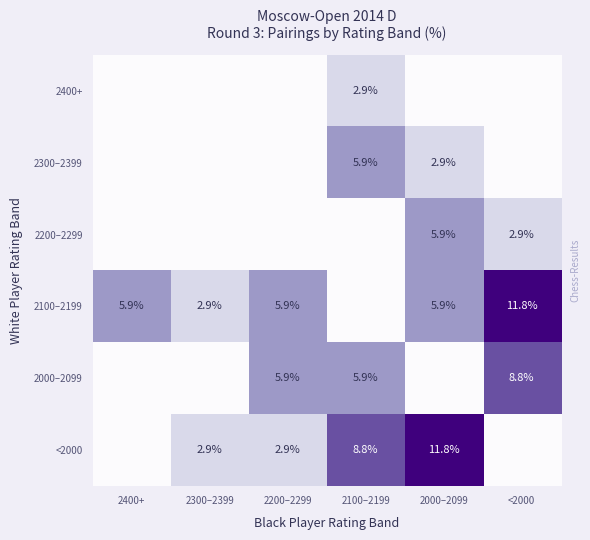

The value of 2100–2199 at 2000–2099 is 9.2. True or false?

False